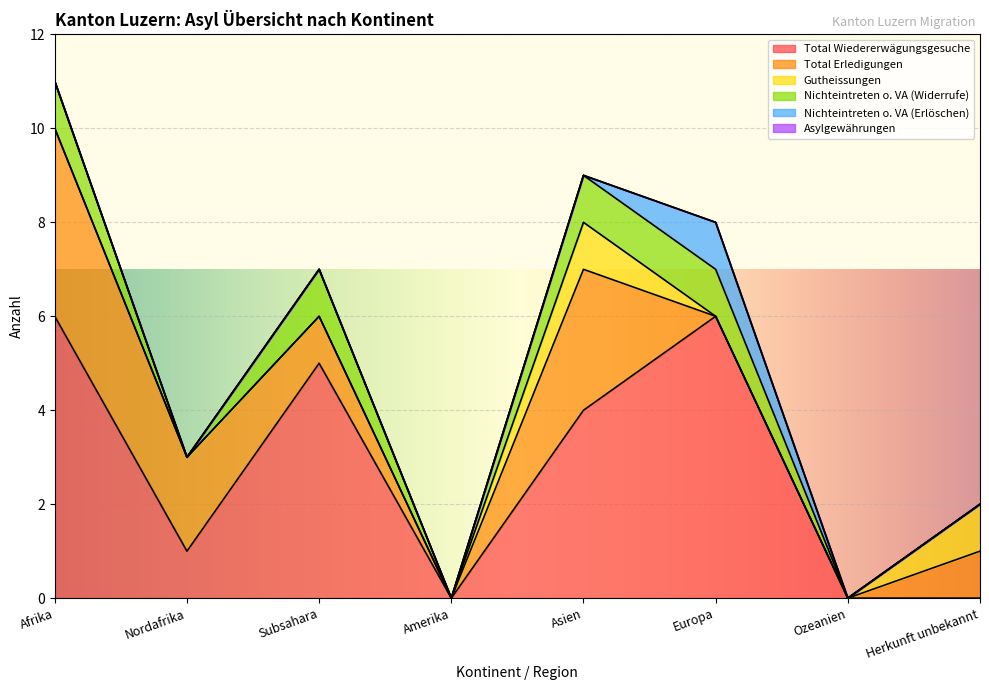

What is the sum of all Nichteintreten o. VA (Erlöschen) values?

1